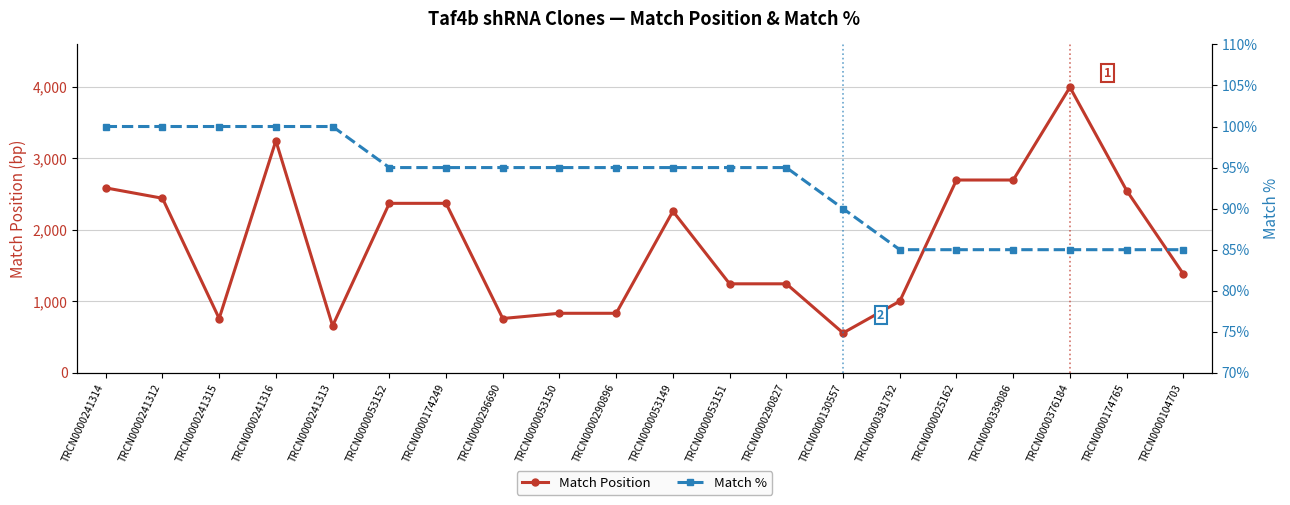

Is this an area chart (filled region under the line)?

No